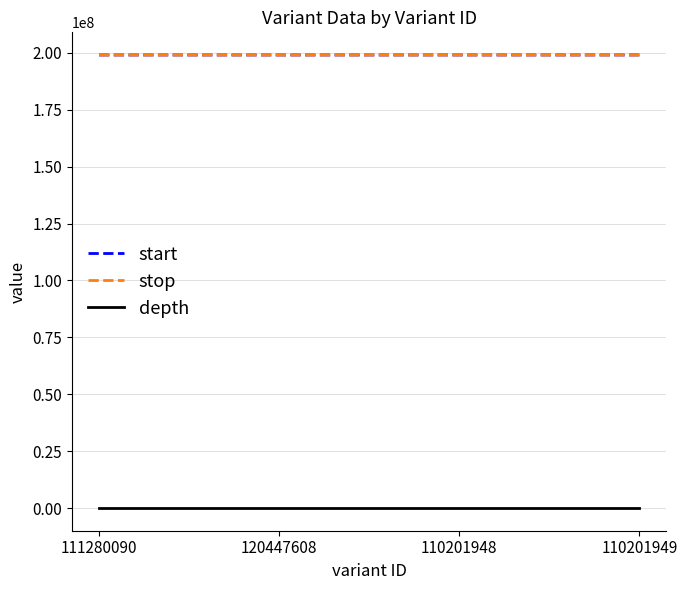

The value of stop at 110201949 is 352801878. True or false?

False